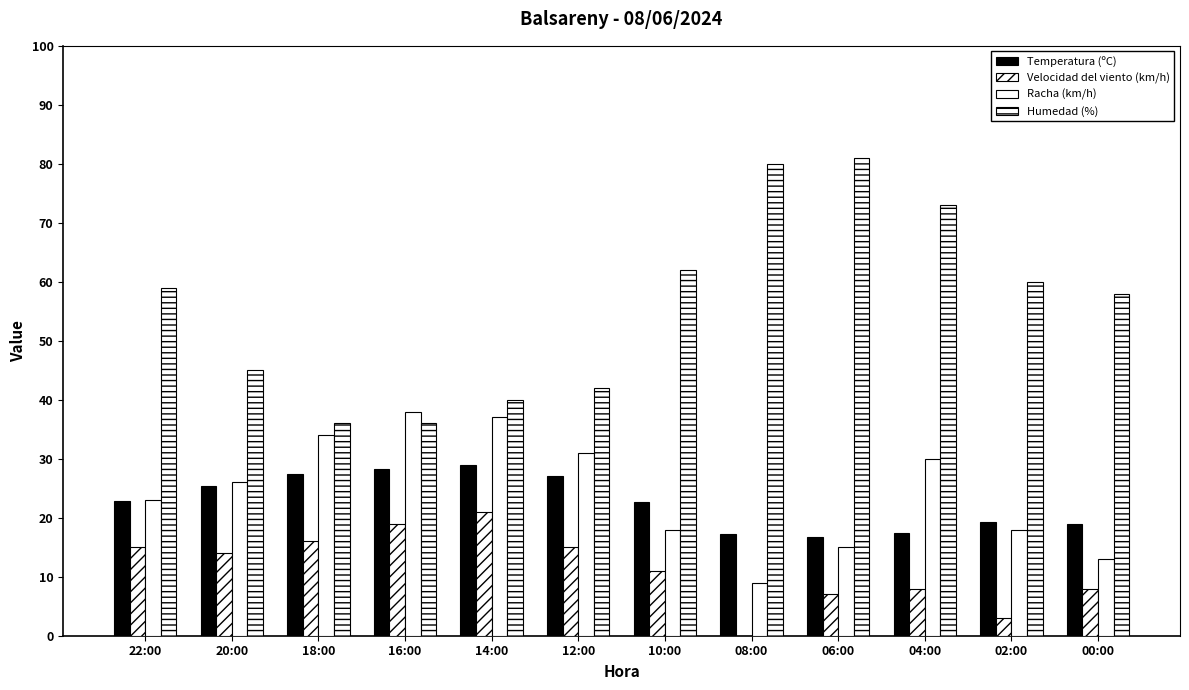

What is the difference between the maximum and minimum values in the Humedad (%) series?

45.0